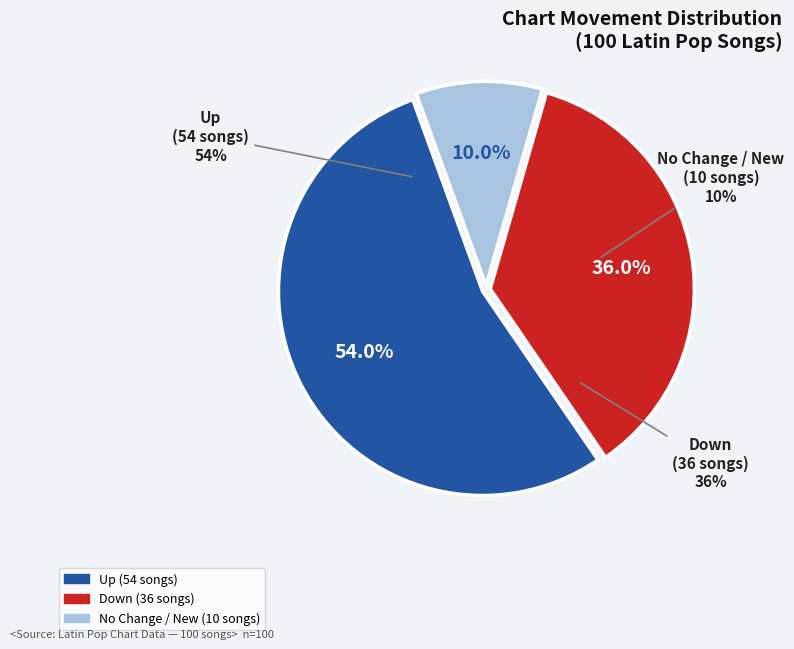

Which category accounts for the majority?

up